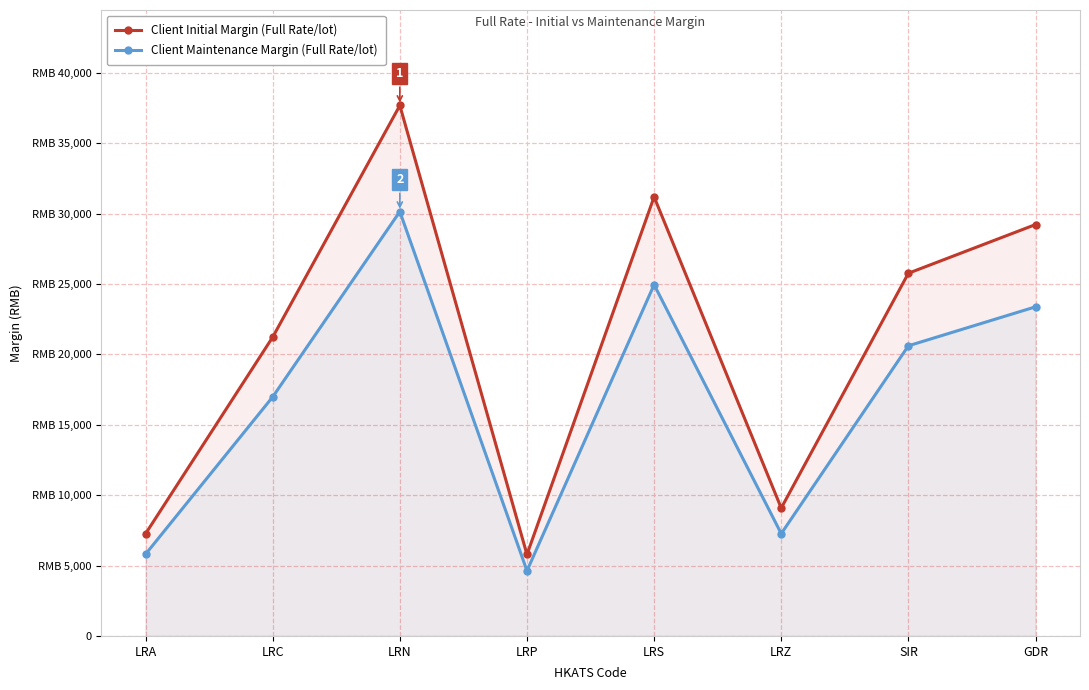

The value of Client Maintenance Margin (Full Rate/lot) at LRC is 16980. True or false?

True